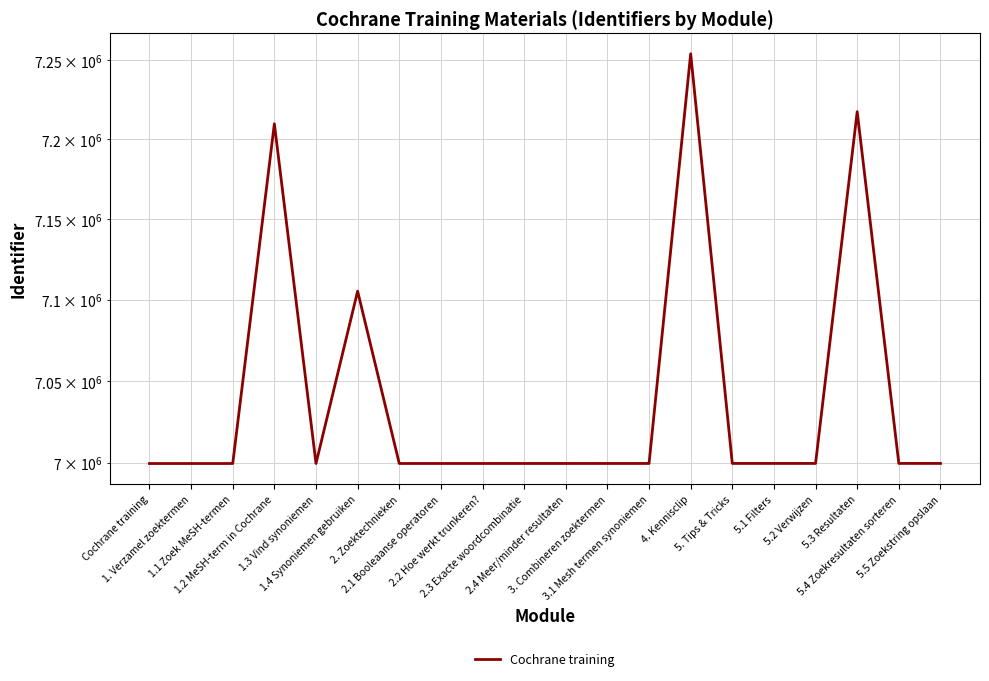

At which category does the chart reach its peak across all series?

4. Kennisclip